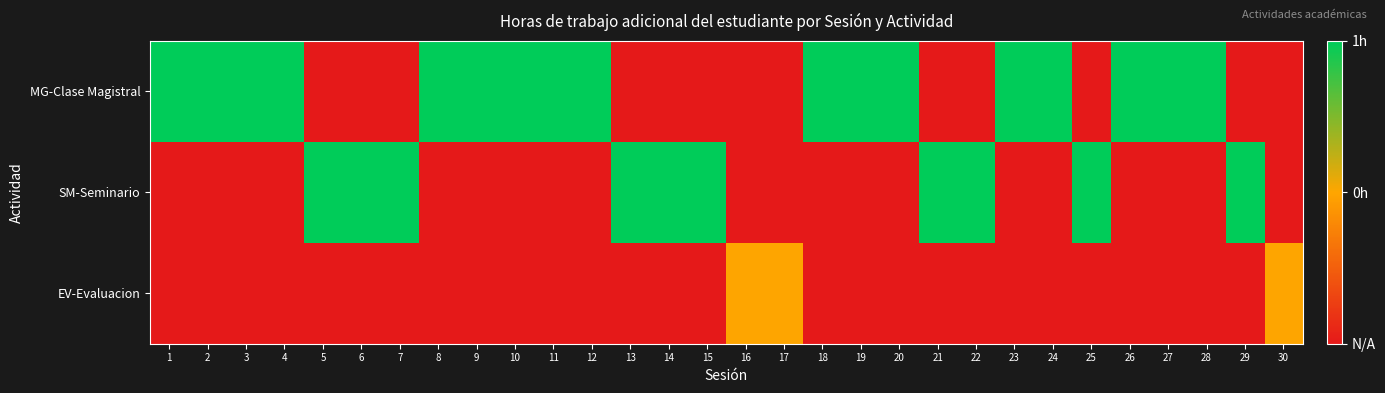

Reading right to left, transcribe all the data shown in this chart.

MG-Clase Magistral: 30=-1	29=-1	28=1	27=1	26=1	25=-1	24=1	23=1	22=-1	21=-1	20=1	19=1	18=1	17=-1	16=-1	15=-1	14=-1	13=-1	12=1	11=1	10=1	9=1	8=1	7=-1	6=-1	5=-1	4=1	3=1	2=1	1=1
SM-Seminario: 30=-1	29=1	28=-1	27=-1	26=-1	25=1	24=-1	23=-1	22=1	21=1	20=-1	19=-1	18=-1	17=-1	16=-1	15=1	14=1	13=1	12=-1	11=-1	10=-1	9=-1	8=-1	7=1	6=1	5=1	4=-1	3=-1	2=-1	1=-1
EV-Evaluacion: 30=0	29=-1	28=-1	27=-1	26=-1	25=-1	24=-1	23=-1	22=-1	21=-1	20=-1	19=-1	18=-1	17=0	16=0	15=-1	14=-1	13=-1	12=-1	11=-1	10=-1	9=-1	8=-1	7=-1	6=-1	5=-1	4=-1	3=-1	2=-1	1=-1